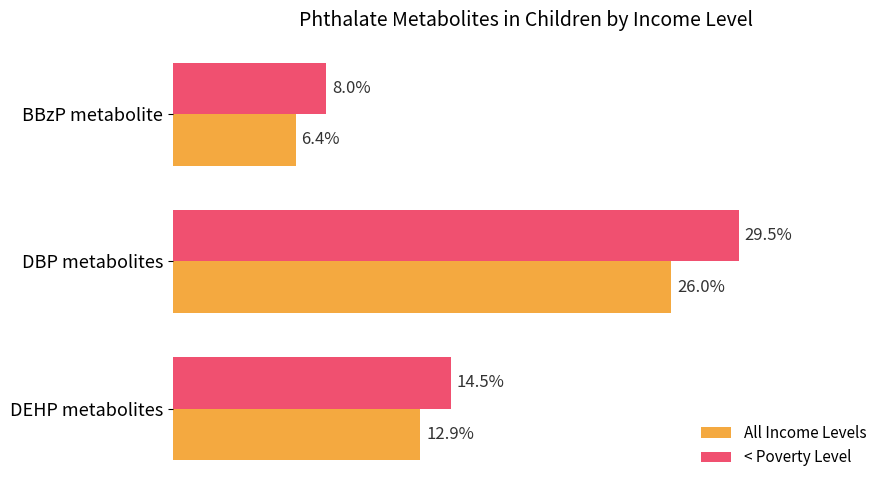

Where is < Poverty Level nearest to the value 18?

DEHP metabolites